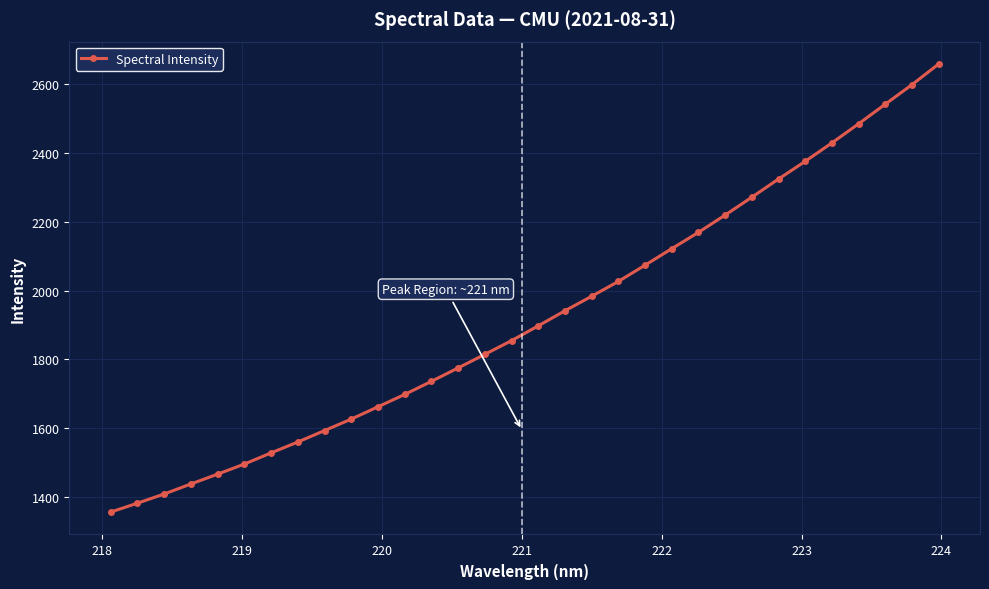

What is the greatest value displayed?

2658.8